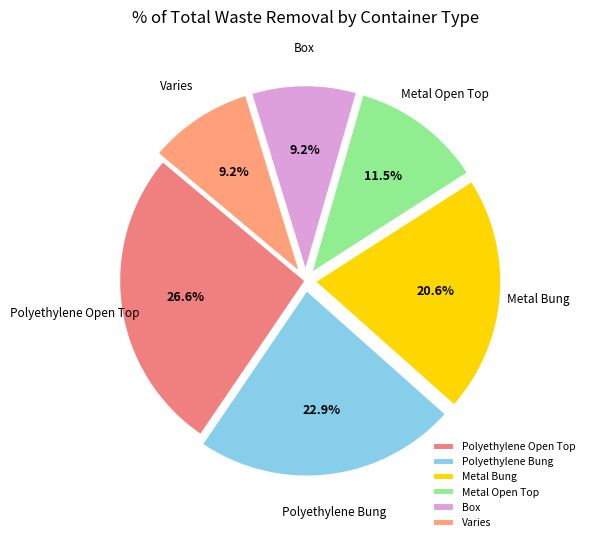

How many slices are in this pie chart?

6